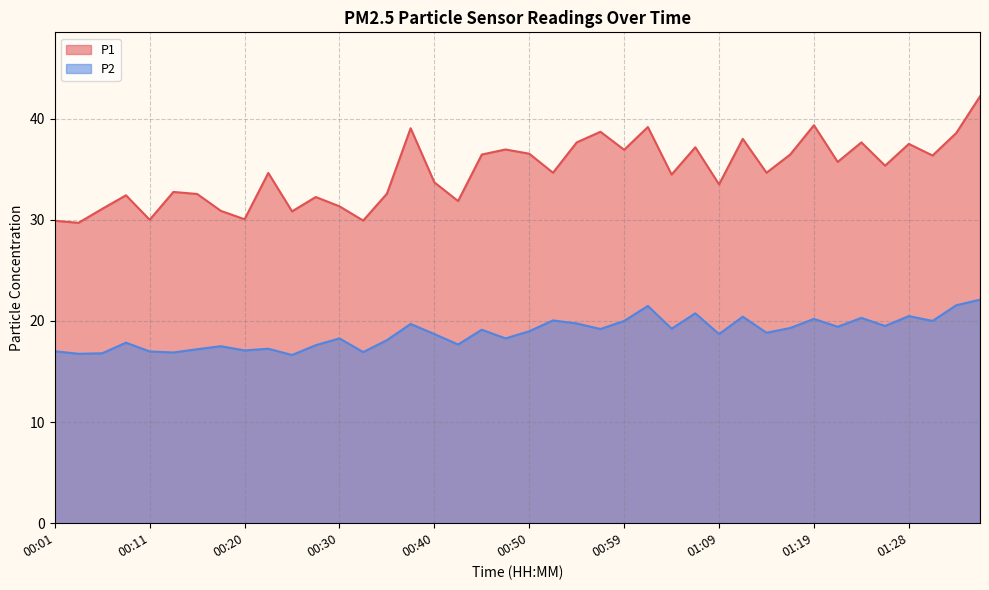

Reading left to right, what are all the values shown in this chart?

P1: 00:01=29.9	00:03=29.7	00:06=31.1	00:08=32.4	00:11=30.0	00:13=32.8	00:15=32.5	00:18=30.9	00:20=30.1	00:23=34.6	00:25=30.8	00:28=32.2	00:30=31.3	00:32=29.9	00:35=32.6	00:37=39.0	00:40=33.7	00:42=31.9	00:45=36.5	00:47=37.0	00:50=36.5	00:52=34.6	00:54=37.6	00:57=38.7	00:59=36.9	01:02=39.2	01:04=34.5	01:07=37.2	01:09=33.5	01:11=38.0	01:14=34.6	01:16=36.5	01:19=39.4	01:21=35.7	01:24=37.6	01:26=35.4	01:28=37.5	01:31=36.4	01:33=38.6	01:36=42.2
P2: 00:01=17.0	00:03=16.8	00:06=16.8	00:08=17.9	00:11=17.0	00:13=16.9	00:15=17.2	00:18=17.5	00:20=17.1	00:23=17.2	00:25=16.6	00:28=17.6	00:30=18.3	00:32=16.9	00:35=18.1	00:37=19.7	00:40=18.7	00:42=17.7	00:45=19.1	00:47=18.3	00:50=19.0	00:52=20.1	00:54=19.8	00:57=19.2	00:59=20.0	01:02=21.5	01:04=19.2	01:07=20.8	01:09=18.7	01:11=20.4	01:14=18.8	01:16=19.3	01:19=20.2	01:21=19.4	01:24=20.3	01:26=19.5	01:28=20.5	01:31=20.0	01:33=21.6	01:36=22.1